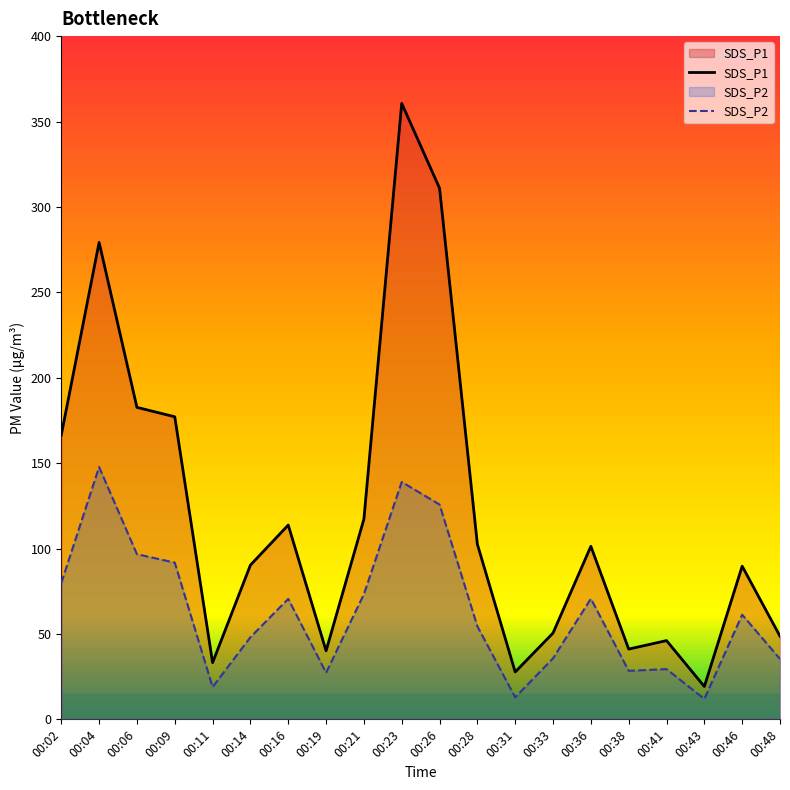

Reading left to right, list all the values displayed in this chart.

SDS_P1: 00:02=166.4	00:04=279.2	00:06=182.7	00:09=177.1	00:11=33.2	00:14=90.3	00:16=113.8	00:19=40.1	00:21=117.2	00:23=360.6	00:26=310.9	00:28=102.5	00:31=27.7	00:33=50.5	00:36=101.3	00:38=41.1	00:41=46.1	00:43=19.2	00:46=89.7	00:48=48.7
SDS_P2: 00:02=79.8	00:04=147.7	00:06=96.7	00:09=91.8	00:11=18.9	00:14=48.1	00:16=70.5	00:19=27.3	00:21=73.3	00:23=139.0	00:26=125.8	00:28=54.5	00:31=12.9	00:33=35.7	00:36=70.6	00:38=28.4	00:41=29.4	00:43=11.9	00:46=61.2	00:48=35.4